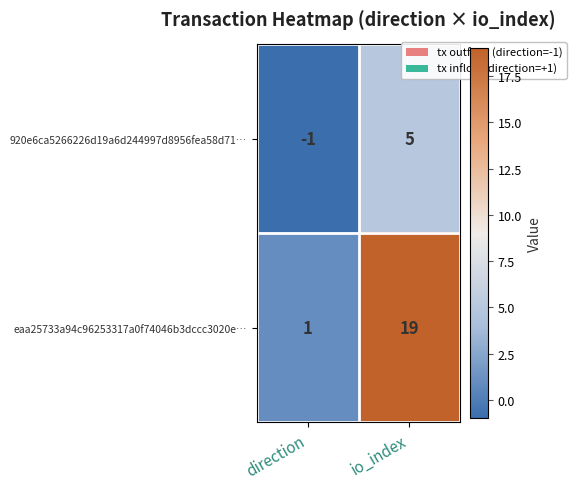

What is the approximate value of 920e6ca5266226d19a6d244997d8956fea58d71… at io_index?

5